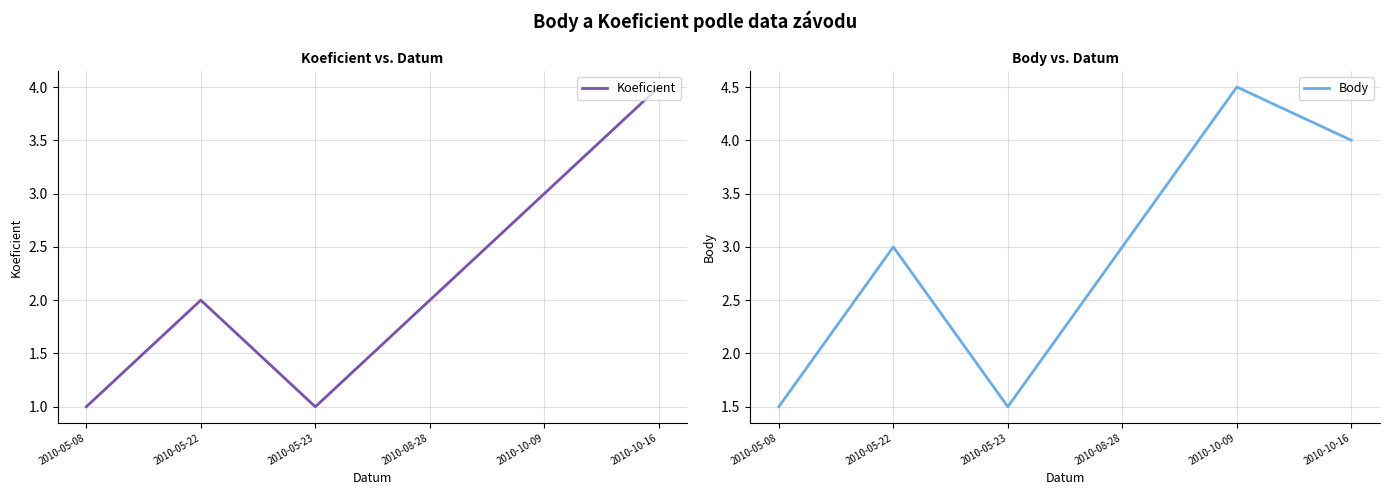

What is the smallest value displayed?

1.0